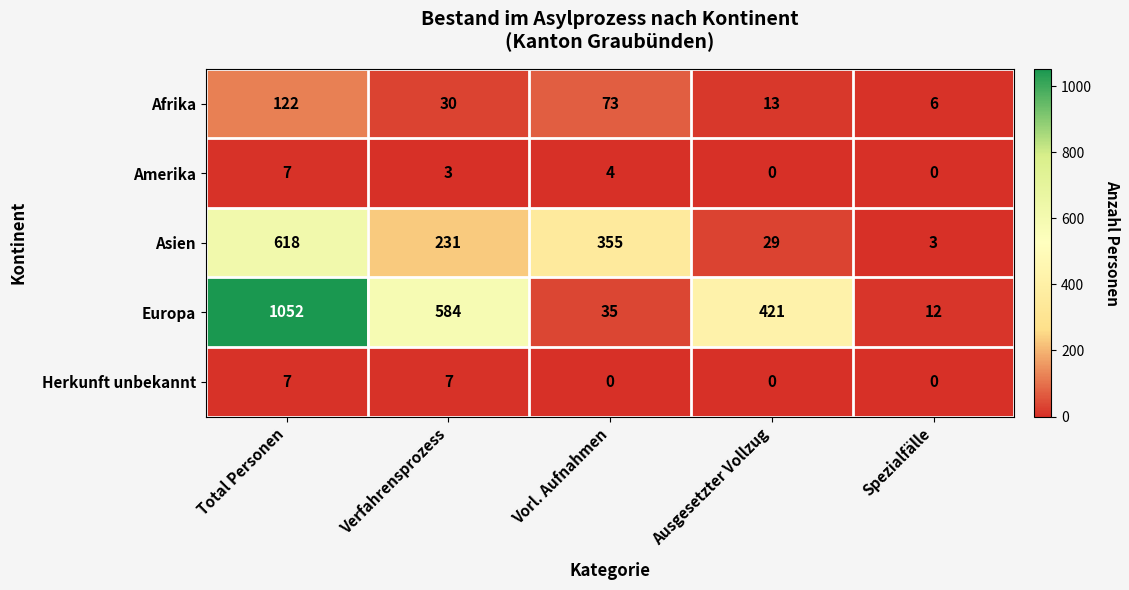

Reading left to right, what are all the values shown in this chart?

Afrika: 122	30	73	13	6
Amerika: 7	3	4	0	0
Asien: 618	231	355	29	3
Europa: 1052	584	35	421	12
Herkunft unbekannt: 7	7	0	0	0